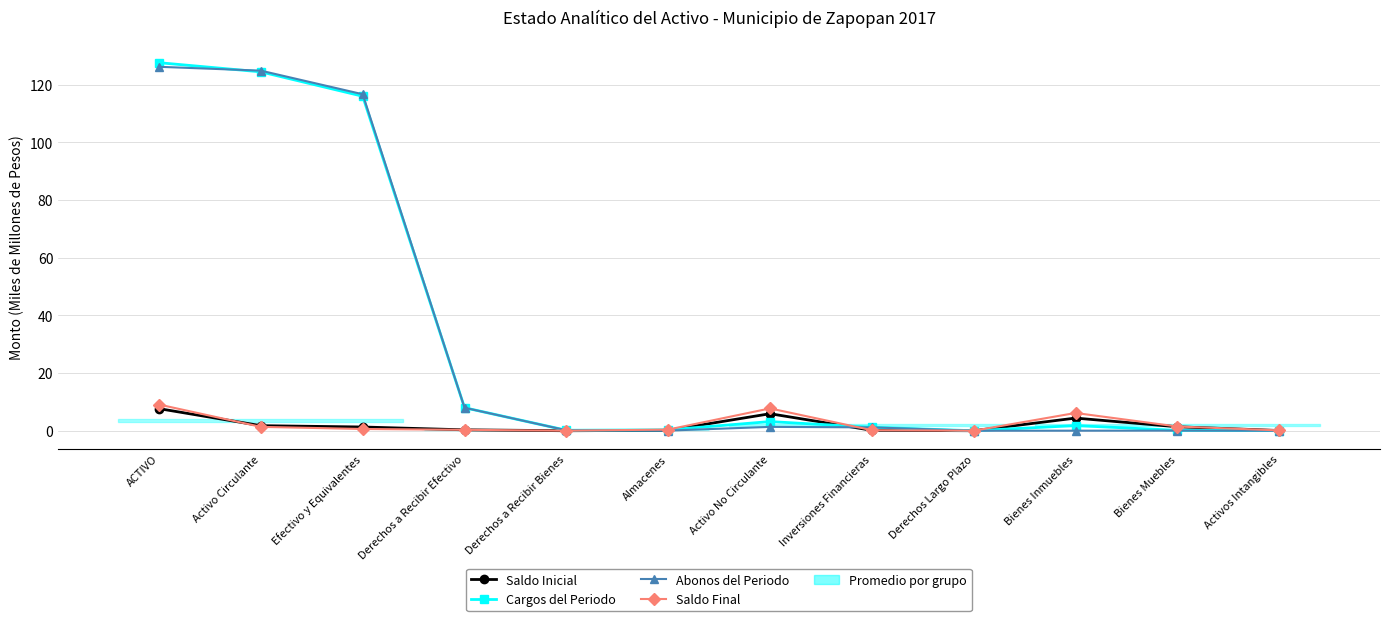

In Cargos del Periodo, how many points are higher than both neighbors (excluding endpoints)?

2